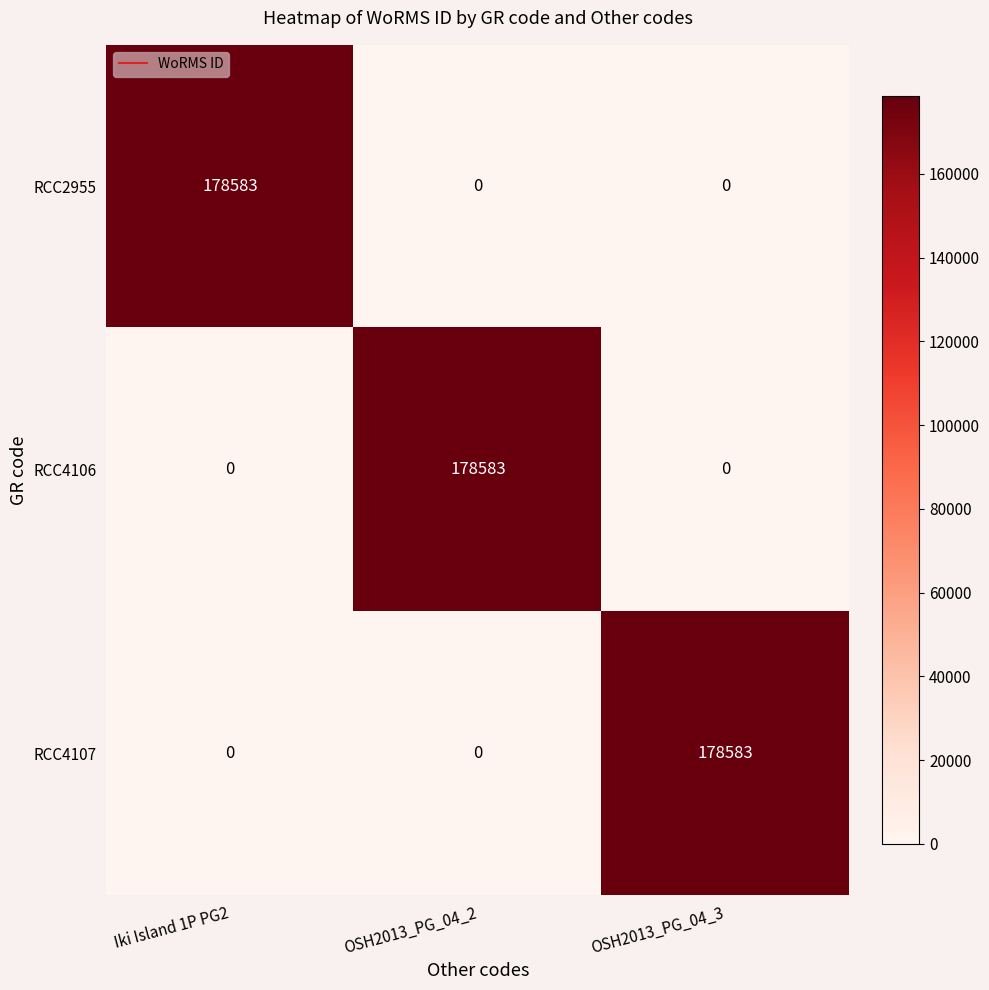

At how many categories does at least one series exceed 110848?

3